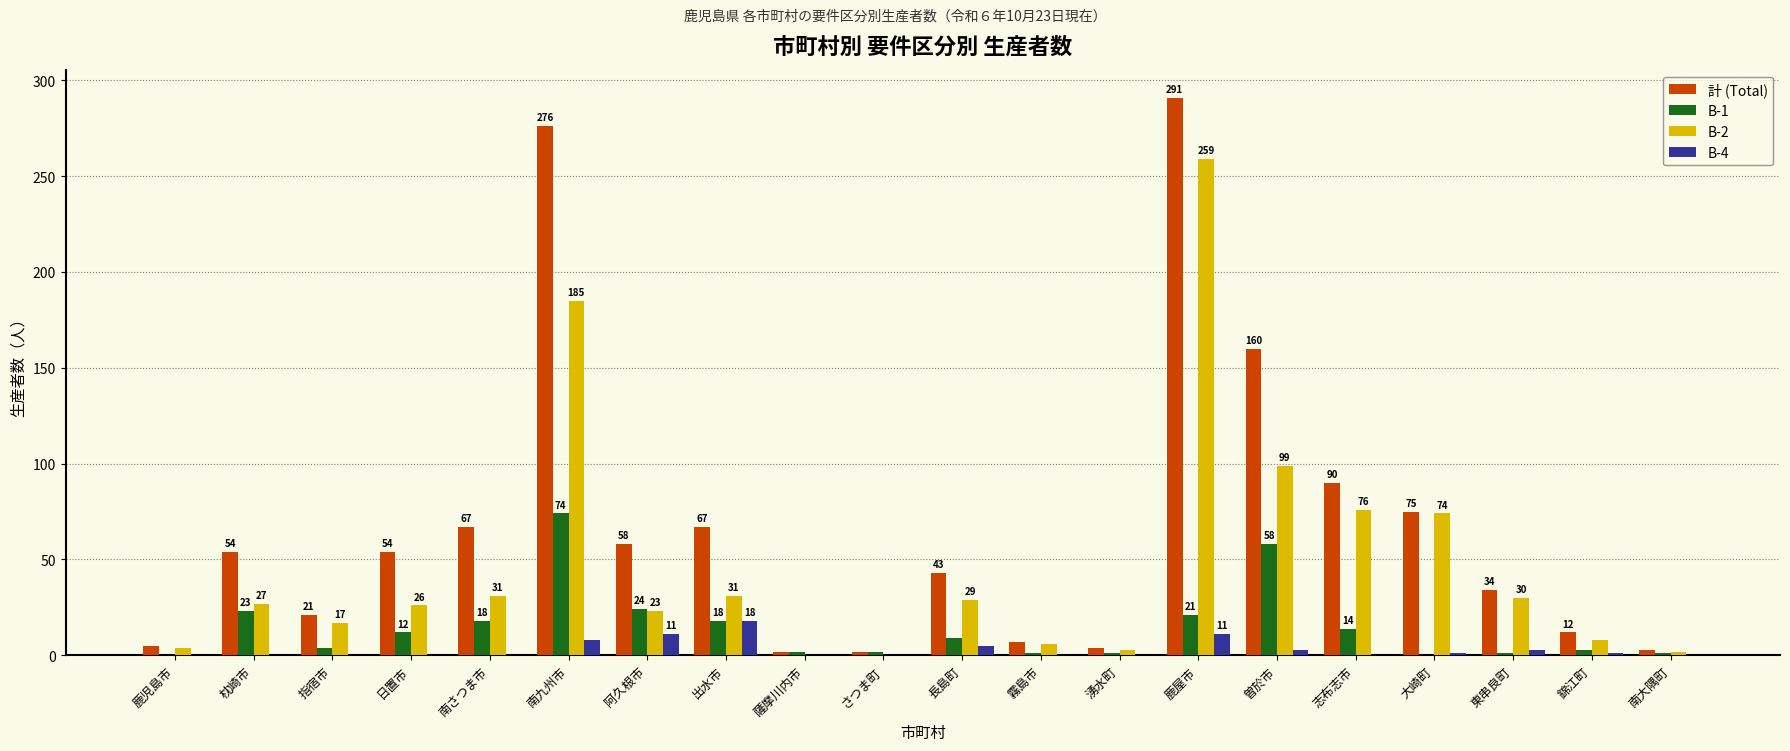

What is the highest value of the B-4 series?

18